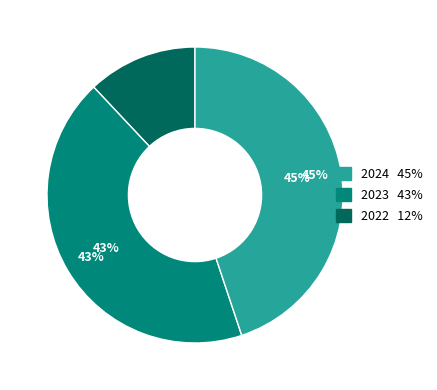

To the nearest percent, what is the difference between the 2023 and 2024 slice percentages?

2%